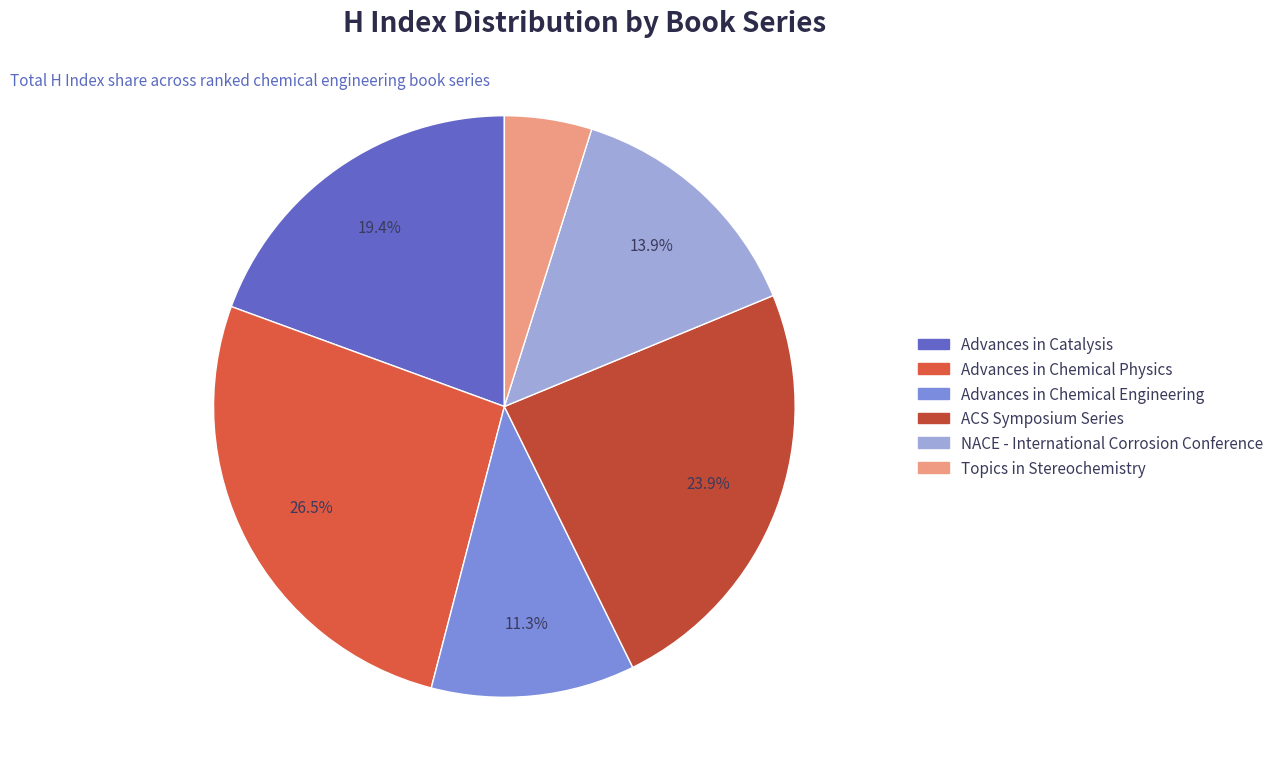

Count the number of slices in the pie.

6